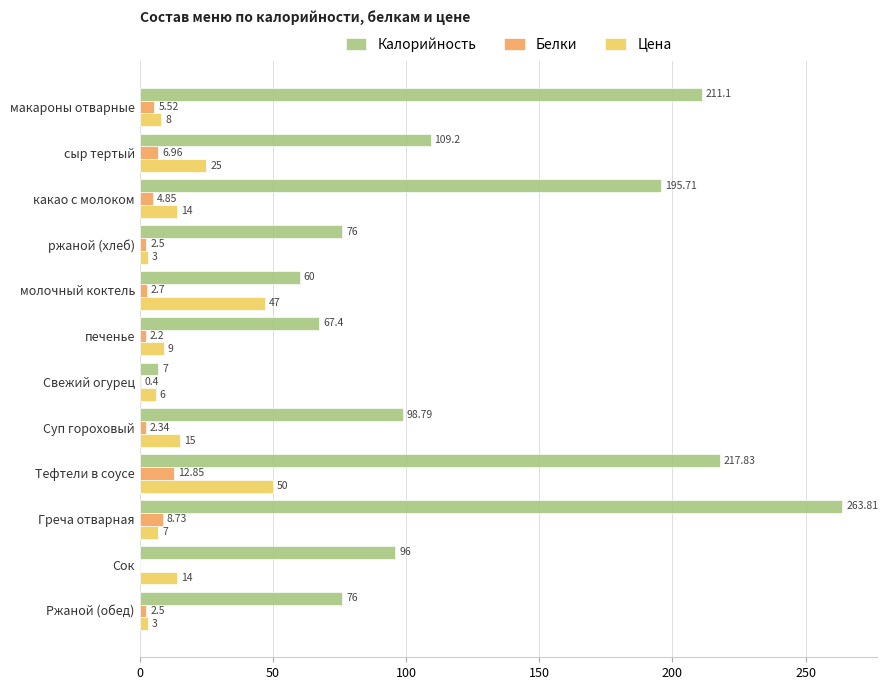

What are all the series names shown in the legend?

Калорийность, Белки, Цена